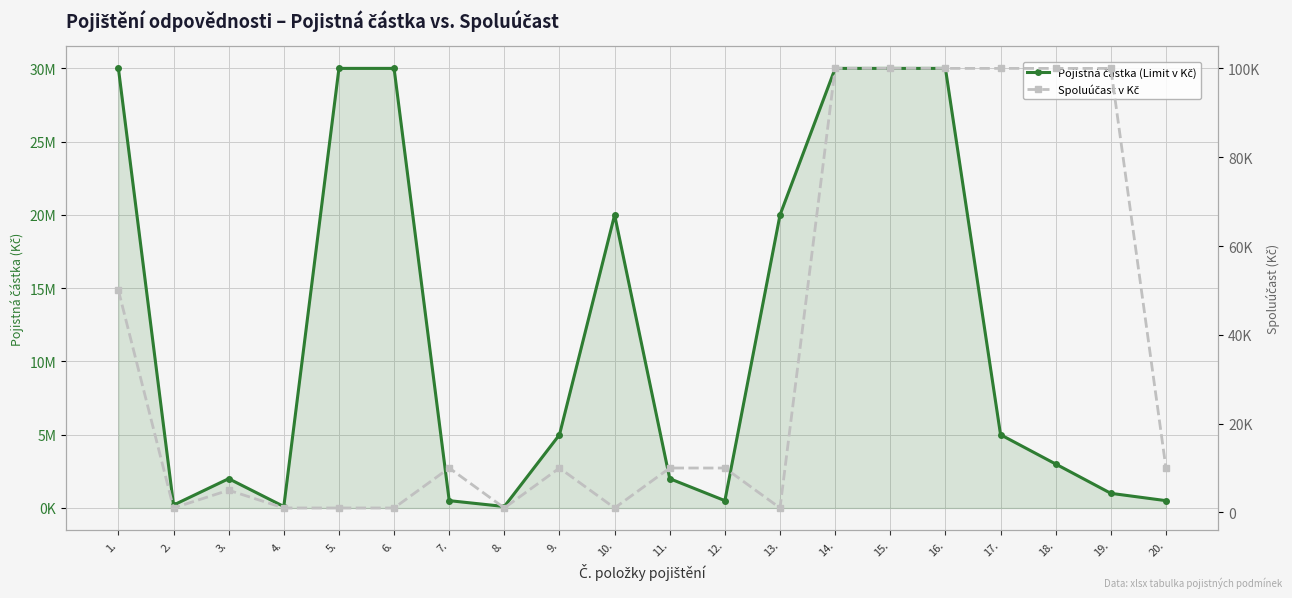

The Pojistná částka (Limit v Kč) series shows 1228923 at 9.. True or false?

False